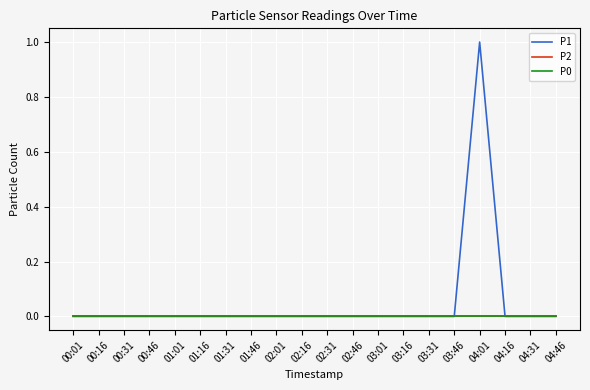

Reading left to right, what are all the values shown in this chart?

P1: 0	0	0	0	0	0	0	0	0	0	0	0	0	0	0	0	1	0	0	0
P2: 0	0	0	0	0	0	0	0	0	0	0	0	0	0	0	0	0	0	0	0
P0: 0	0	0	0	0	0	0	0	0	0	0	0	0	0	0	0	0	0	0	0